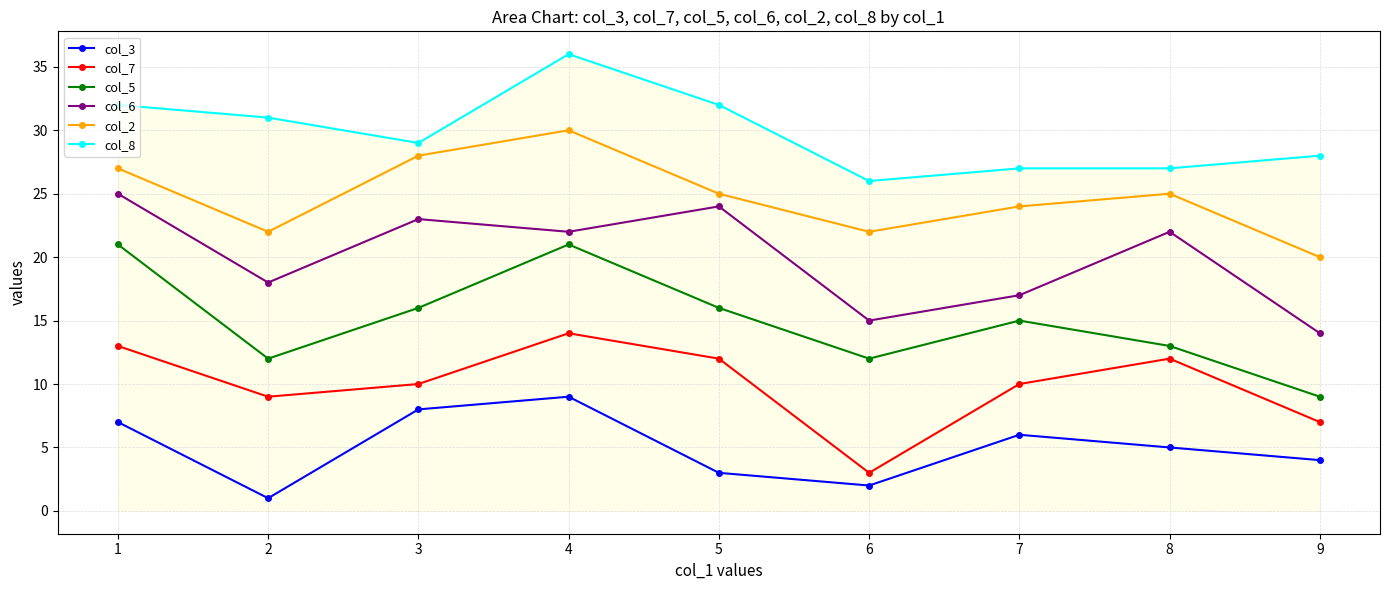

True or false: col_2 has a value of 25 at 8.

True